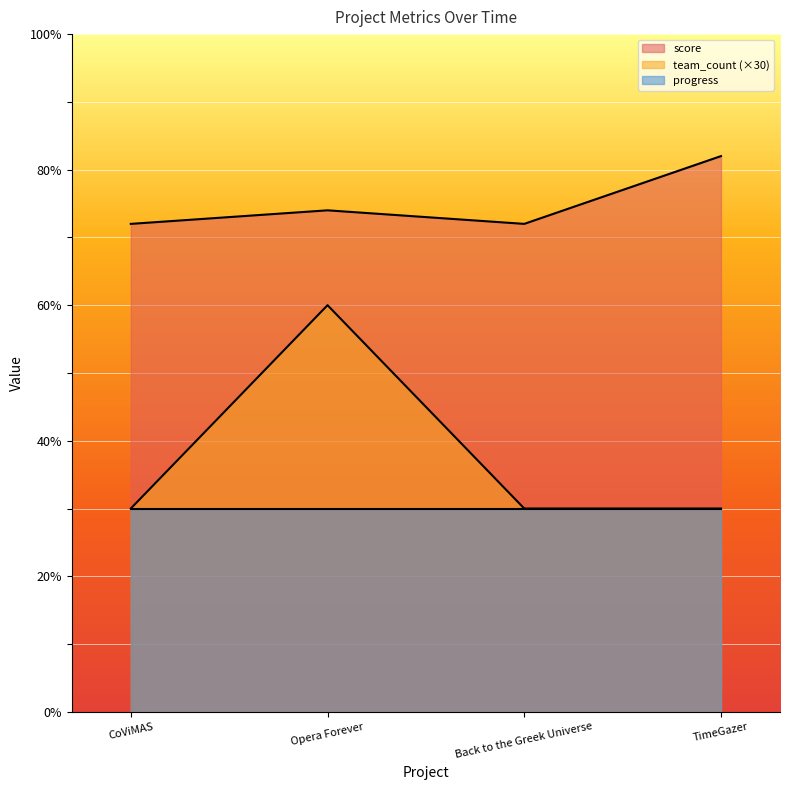

Which series has the largest total across all categories?

score